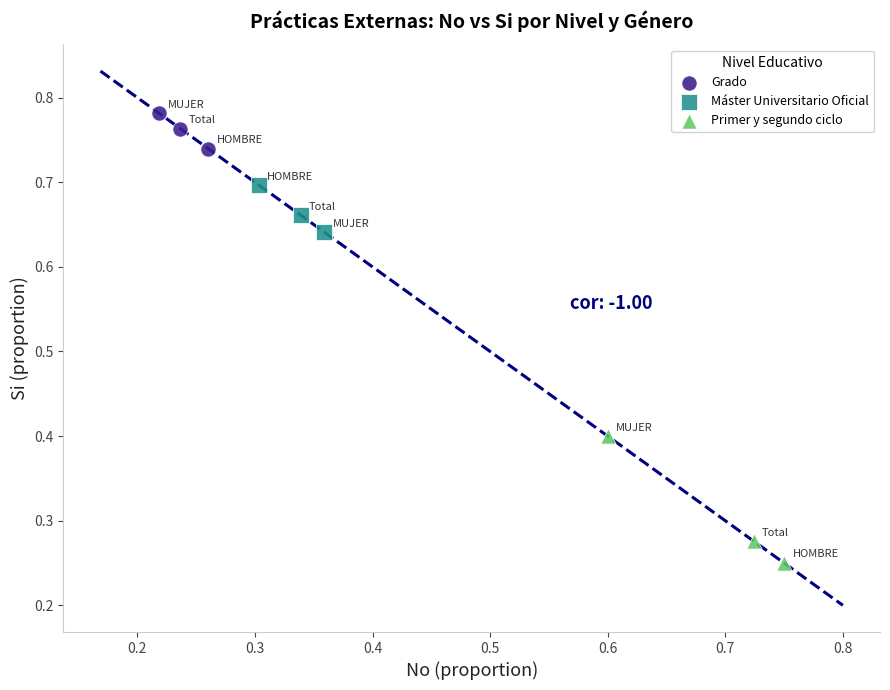

Which series contains the lowest Y value?

Primer y segundo ciclo